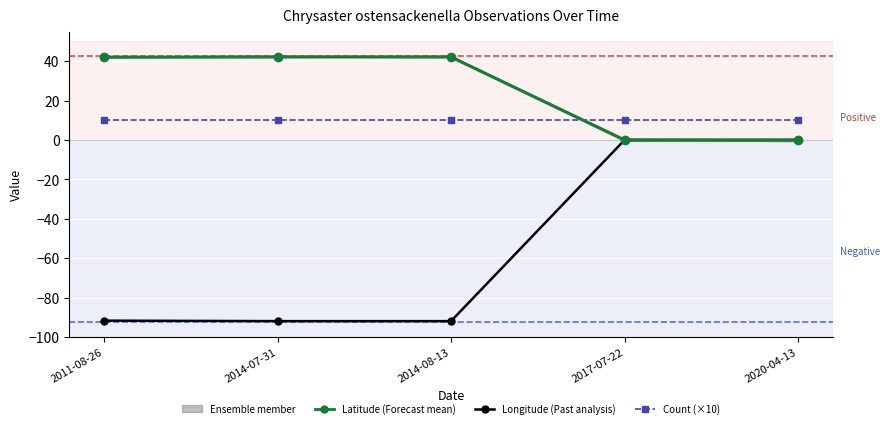

What is the difference between the second highest and second lowest values in the Longitude series?

91.8